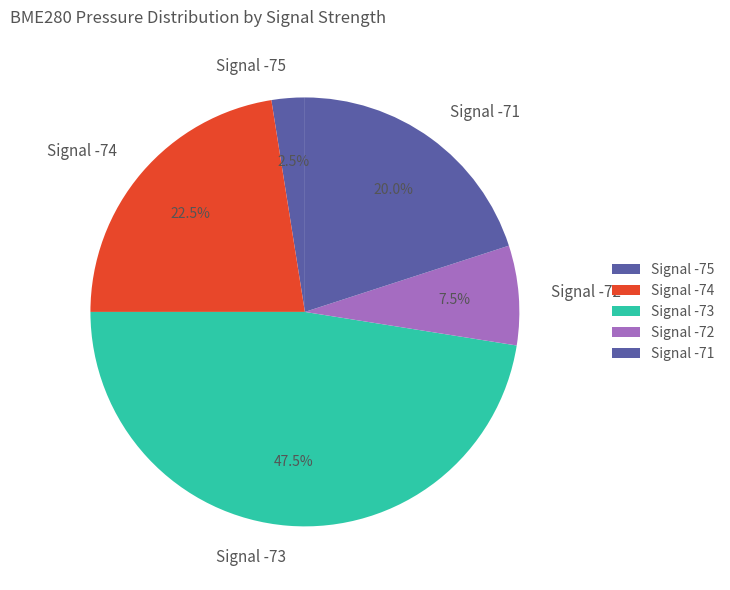

Between Signal -72 and Signal -75, which is larger?

Signal -72